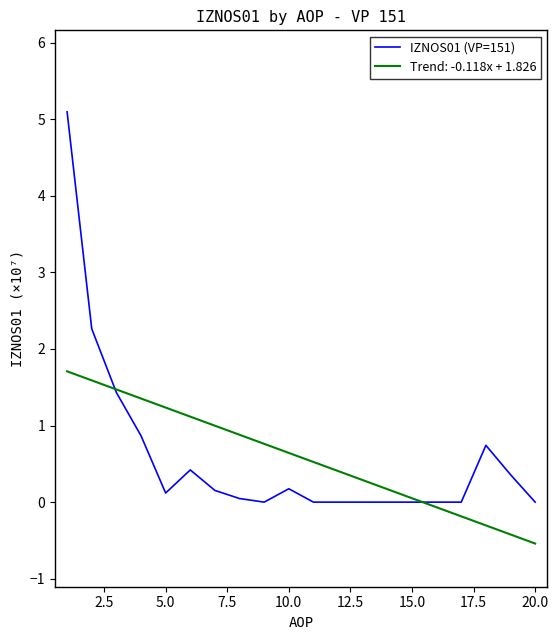

How many lines are shown in the chart?

2